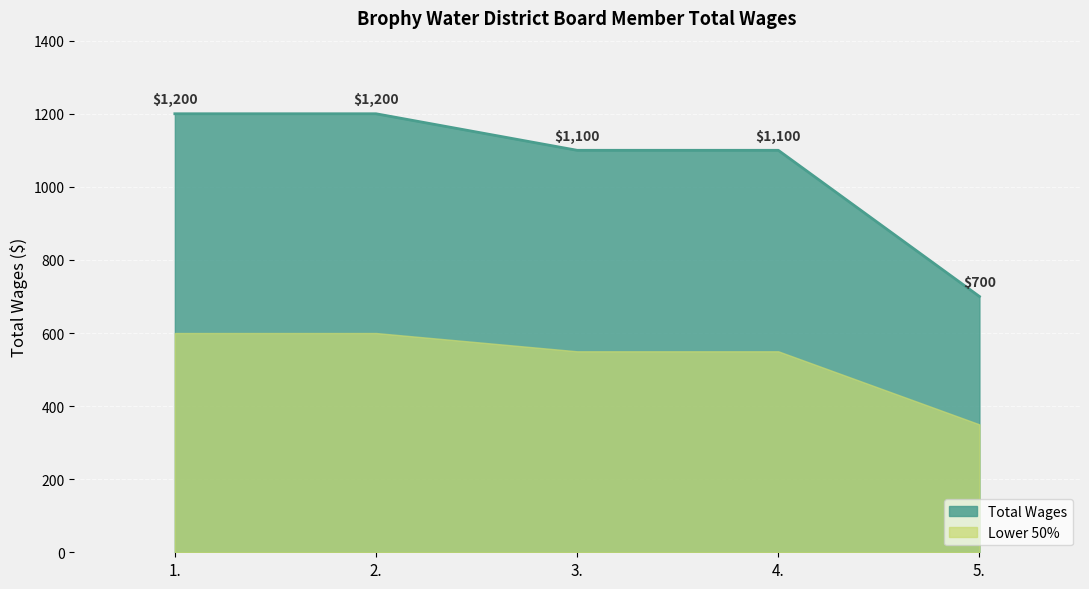

How many data points are less than 1100?

1